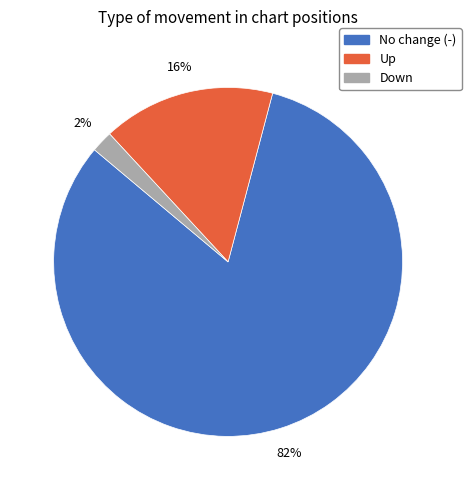

How many slices are in this pie chart?

3